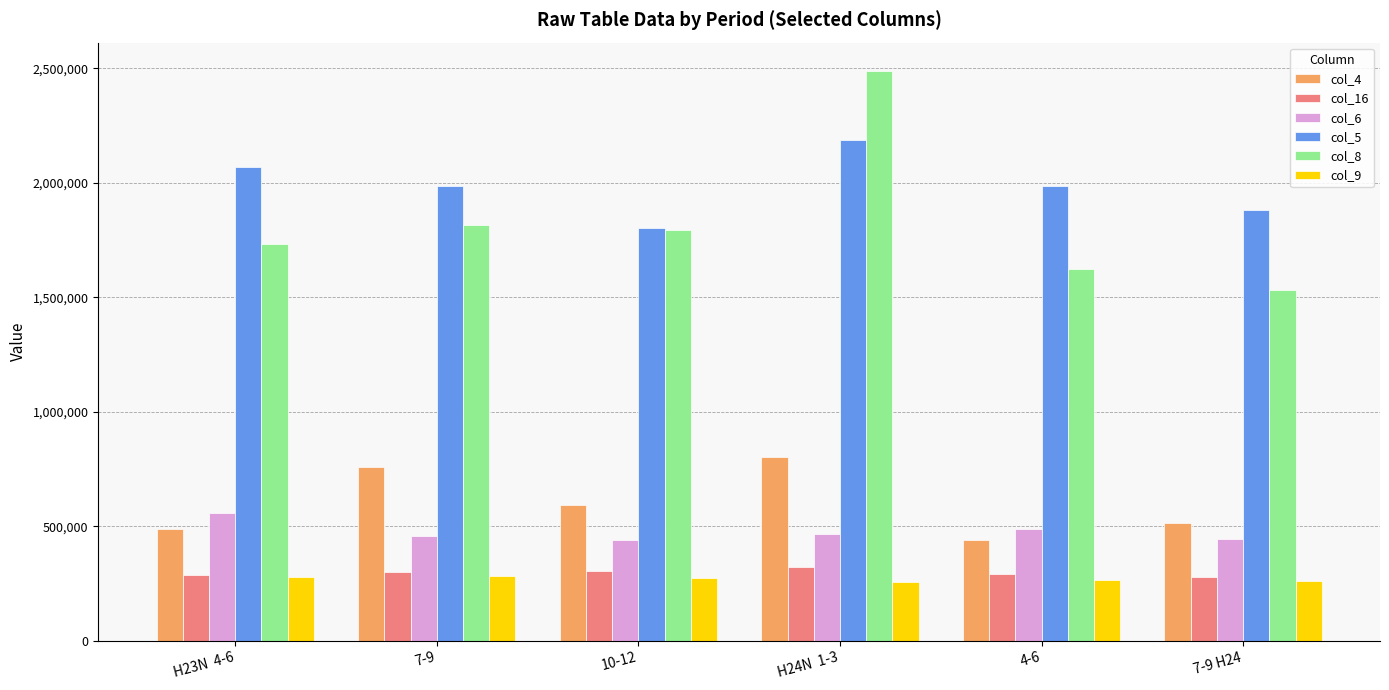

Which series has the largest range (max minus min)?

col_8